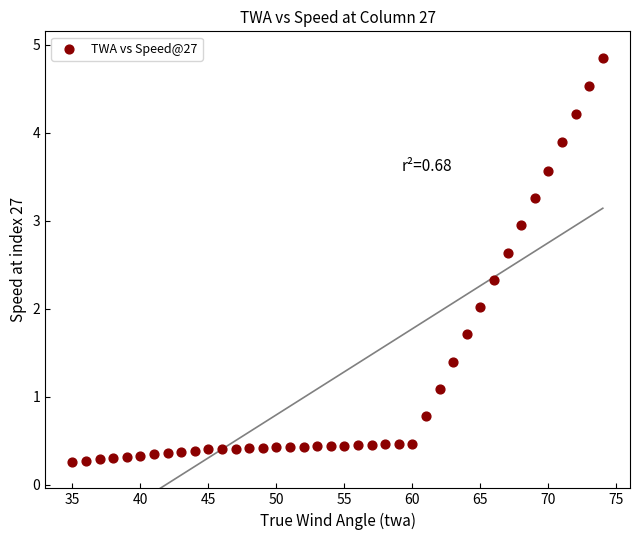

What is the range of X values (max minus min)?

39.0